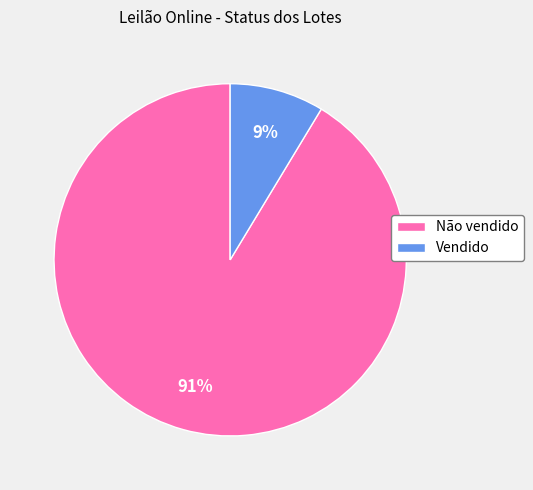

Count the number of slices in the pie.

2